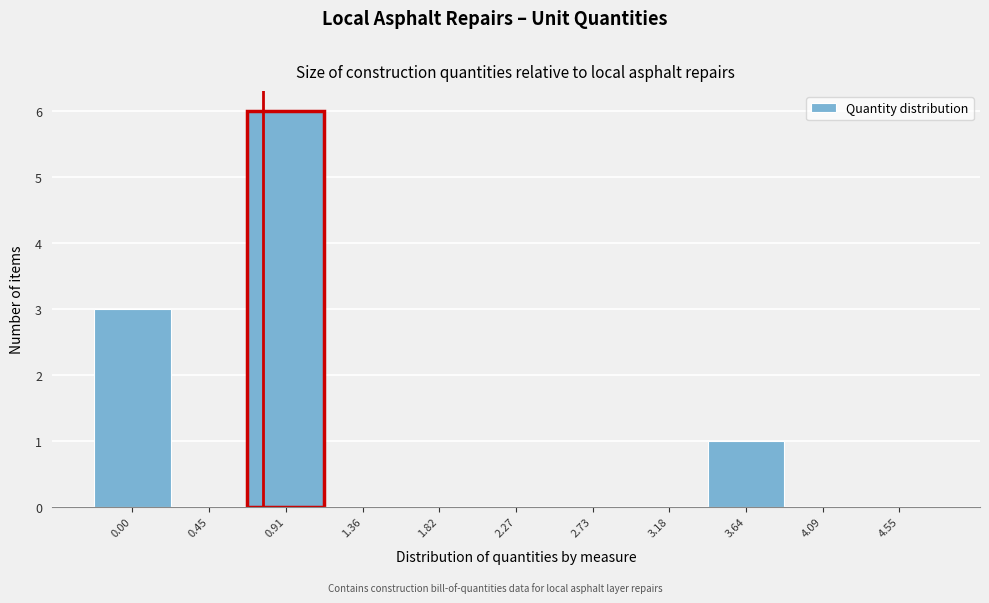

Reading right to left, extract all data points from this chart.

4.55=0	4.09=0	3.64=1	3.18=0	2.73=0	2.27=0	1.82=0	1.36=0	0.91=6	0.45=0	0.00=3